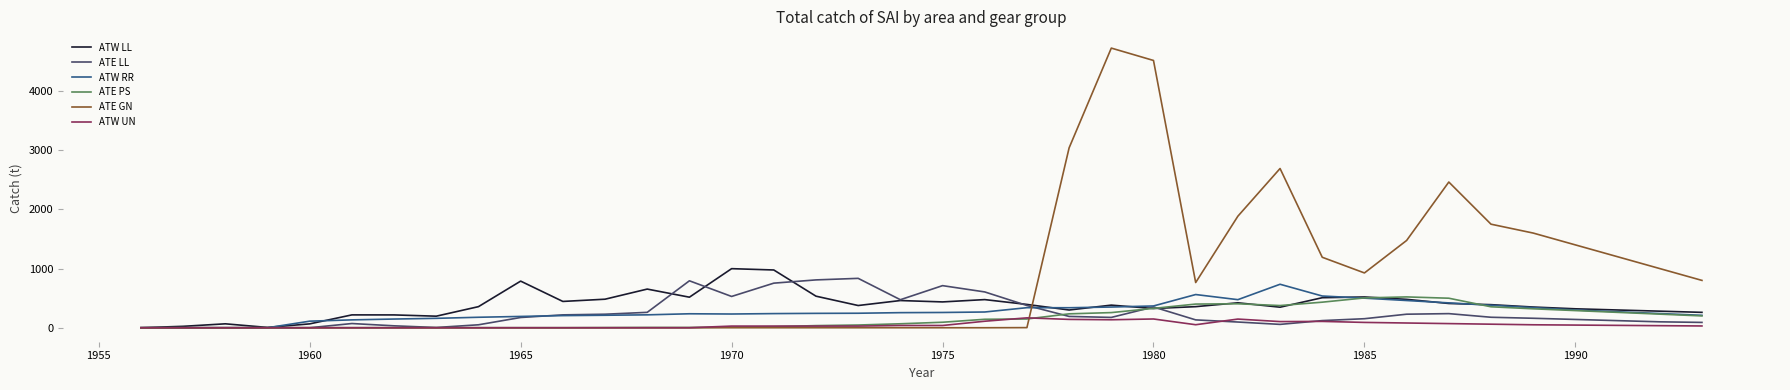

Which series has the largest total across all categories?

ATE GN